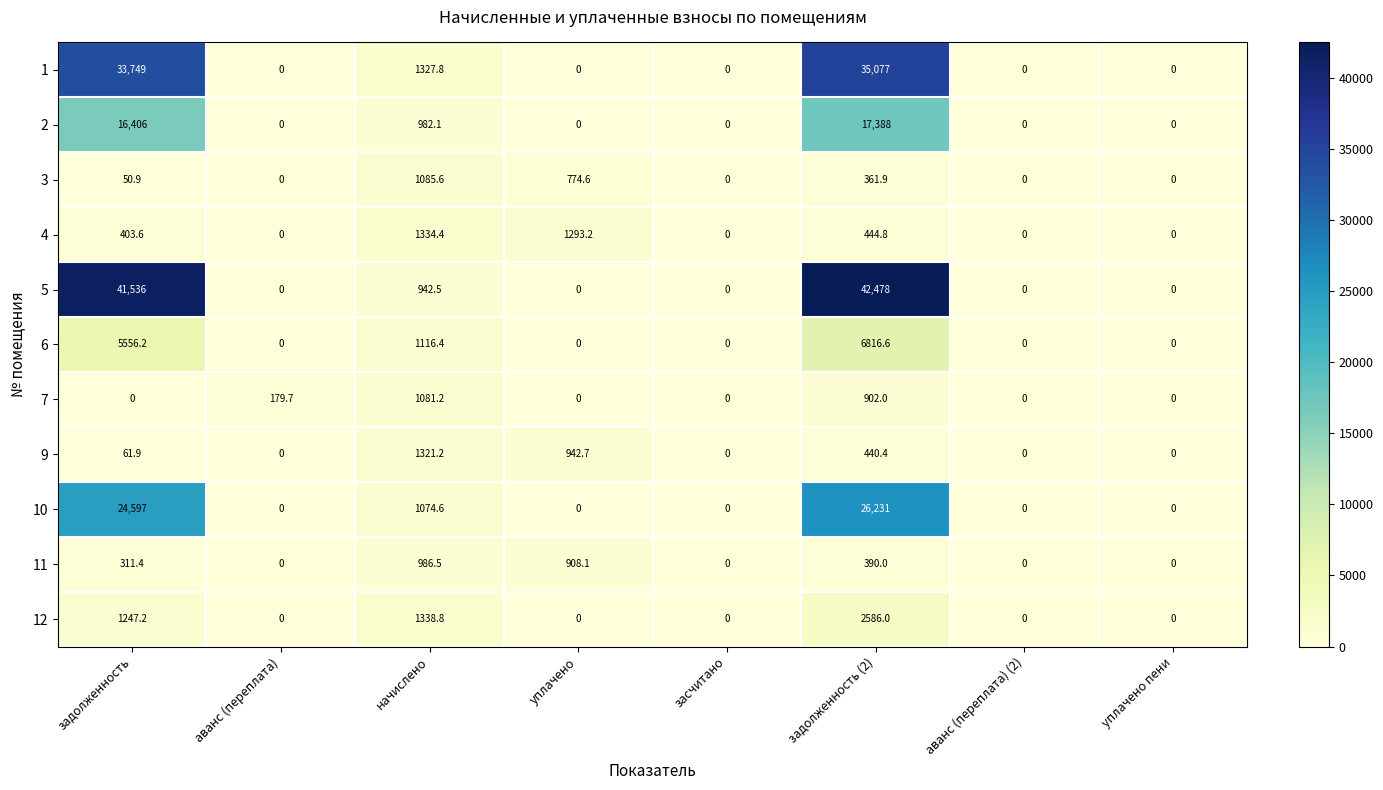

Which series has the largest range (max minus min)?

5